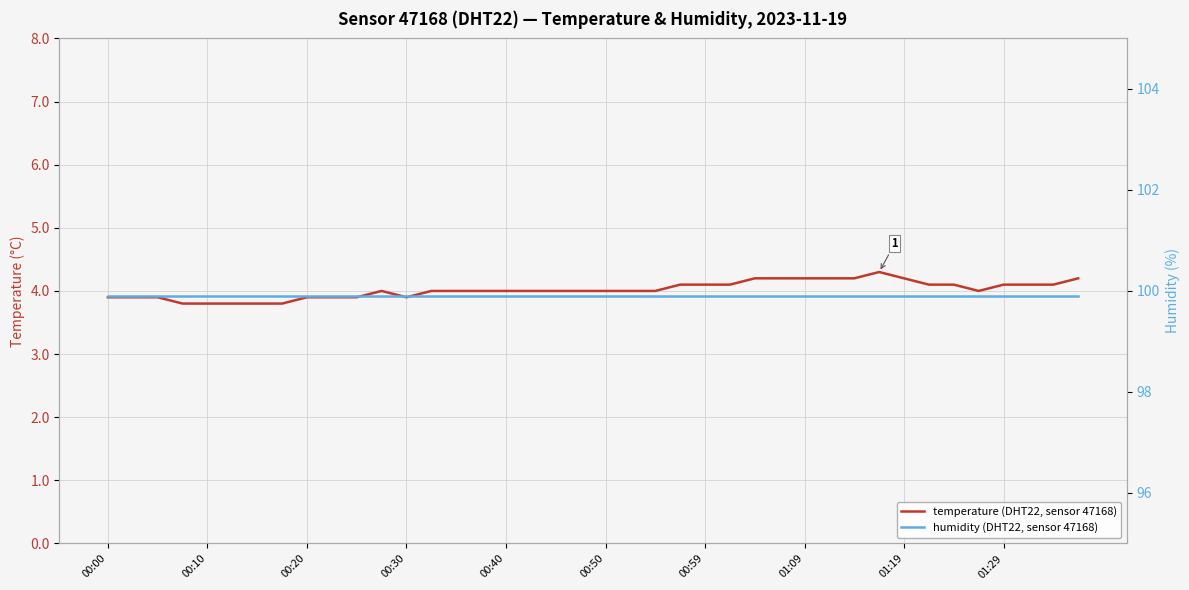

The value of humidity at 00:10 is 20.8. True or false?

False